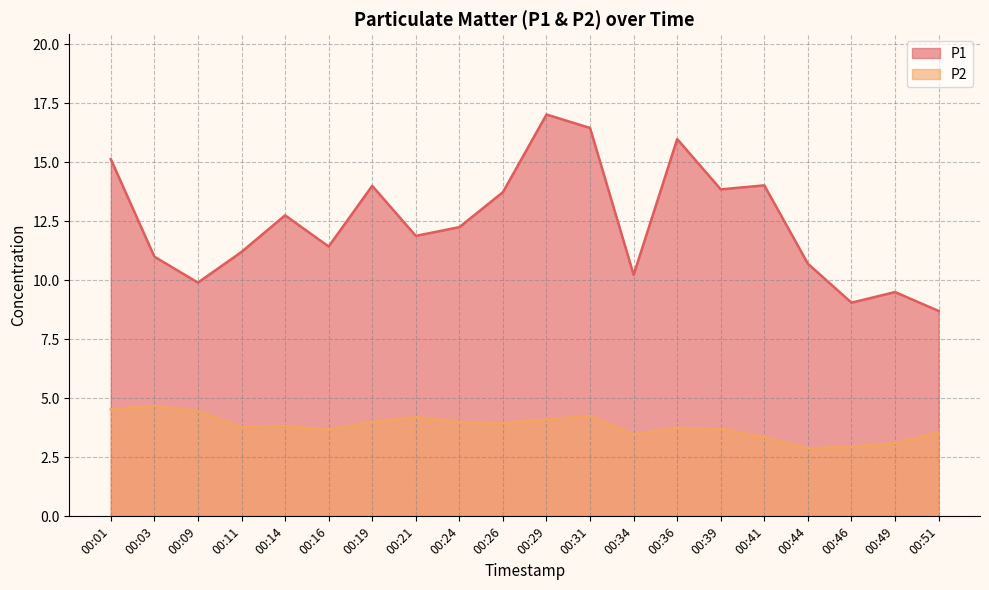

Which has a higher value, 00:03 or 00:41?

00:41